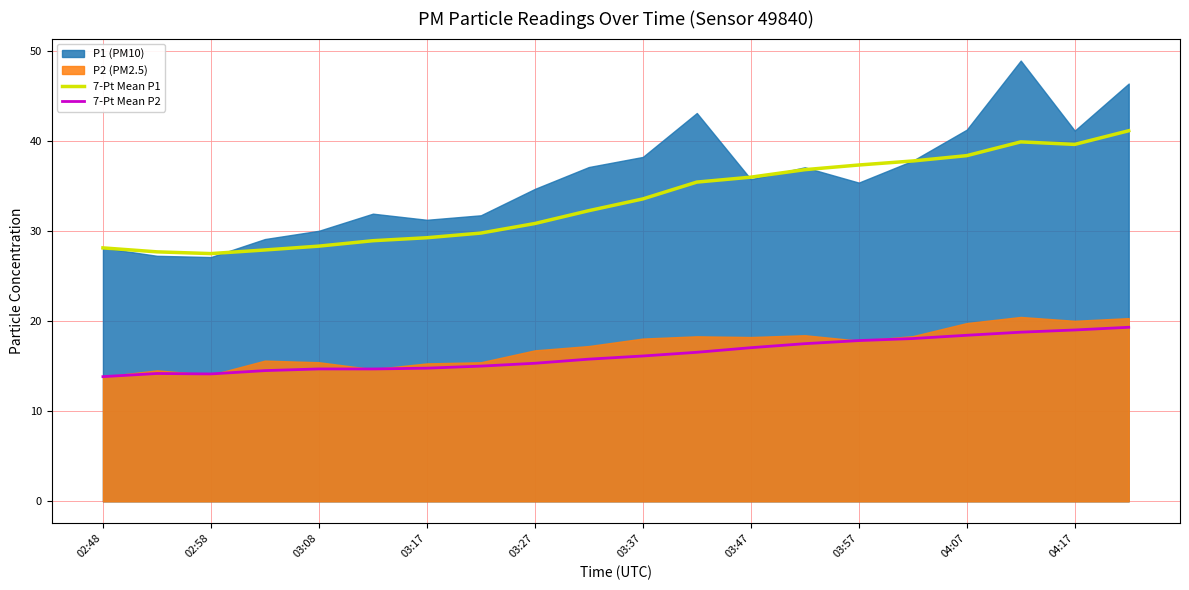

Is the value of 7-Pt Mean P1 at 03:27 greater than the value of 7-Pt Mean P2 at 03:17?

Yes